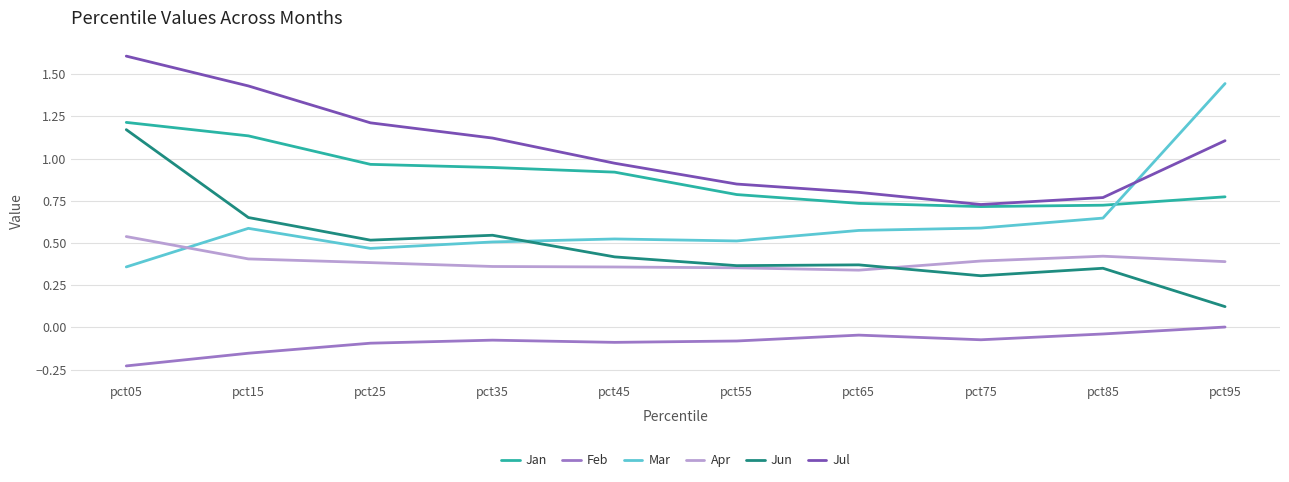

Count the number of categories in the chart.

10